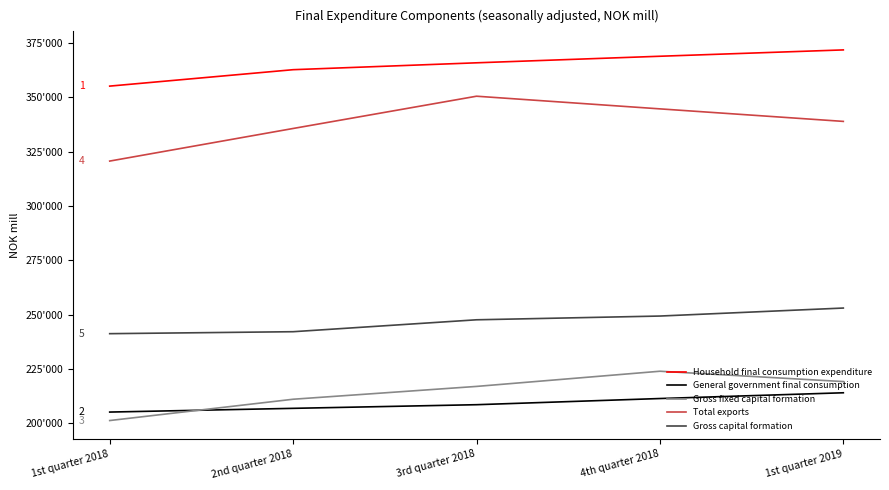

What are all the series names shown in the legend?

Household final consumption expenditure, General government final consumption, Gross fixed capital formation, Total exports, Gross capital formation